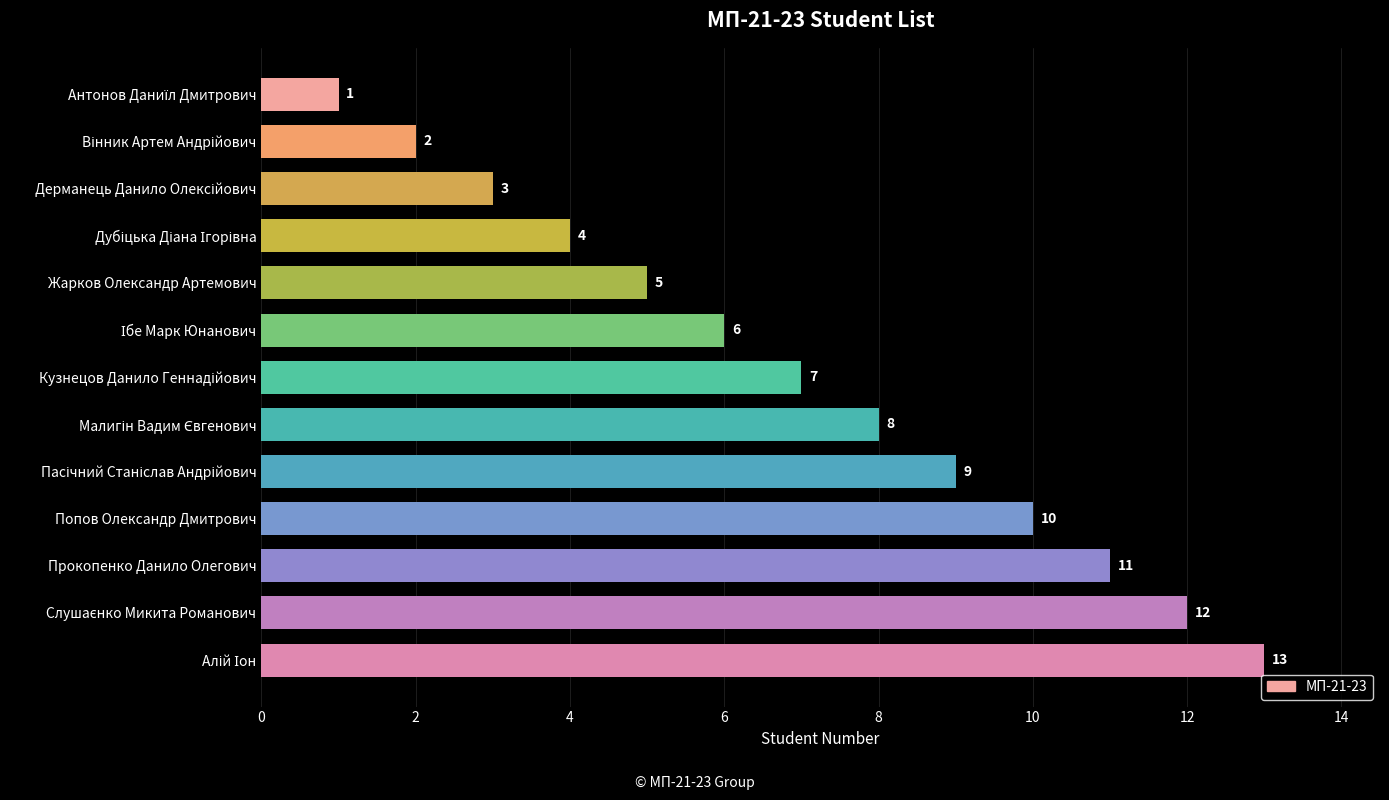

What is the maximum value shown in the chart?

13